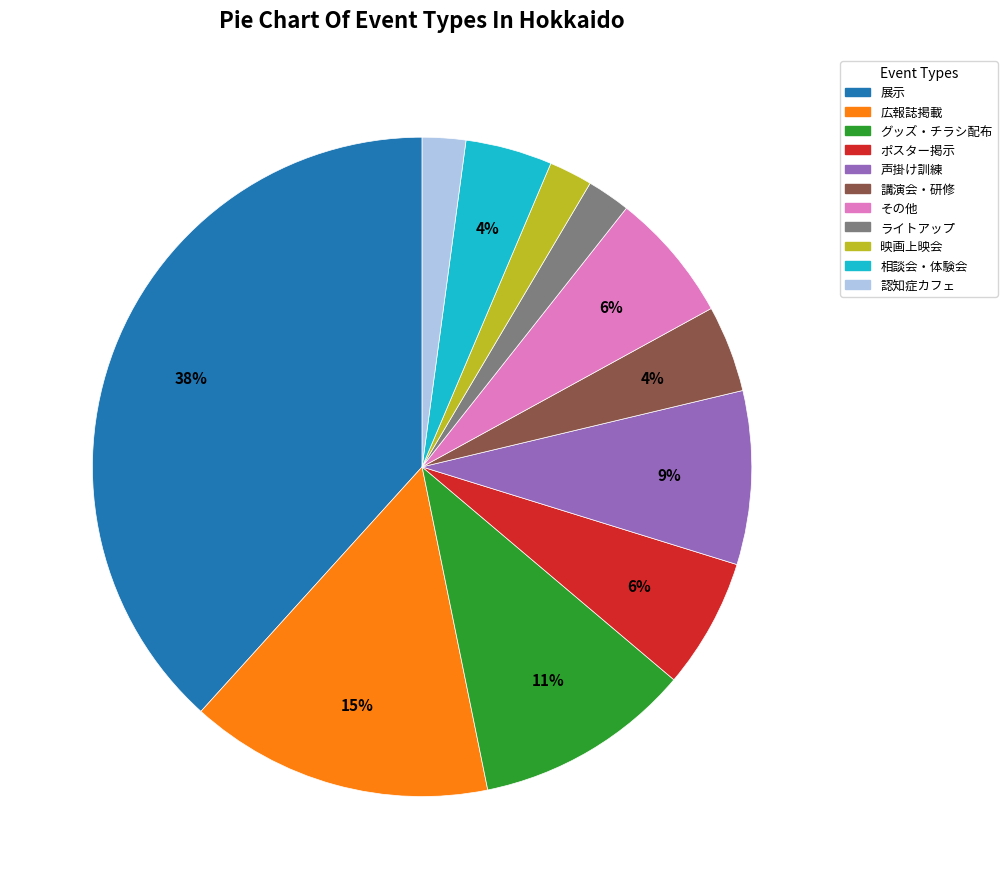

To the nearest percent, what is the difference between the ライトアップ and グッズ・チラシ配布 slice percentages?

9%